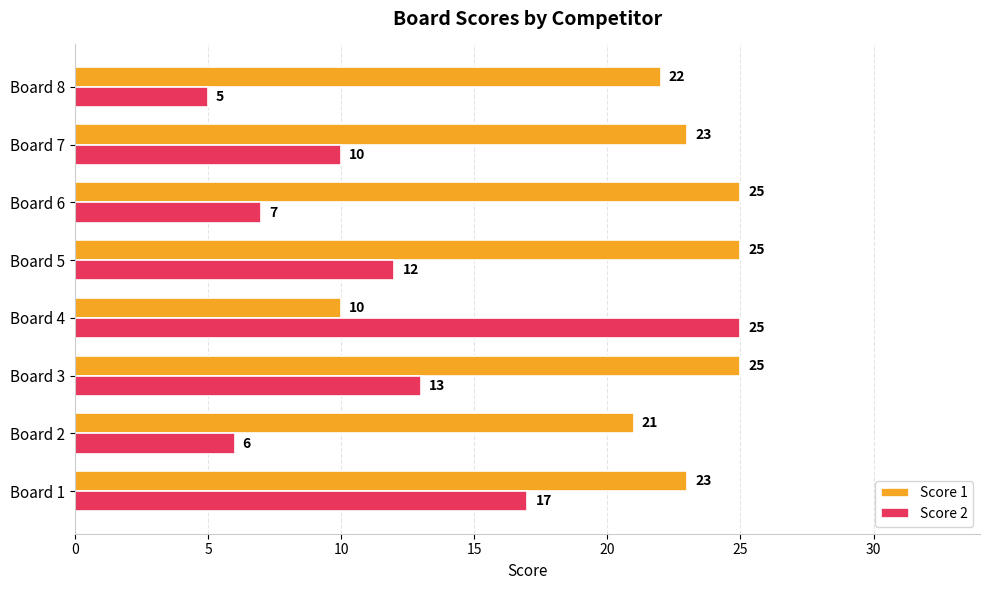

How many categories are shown in the chart?

8